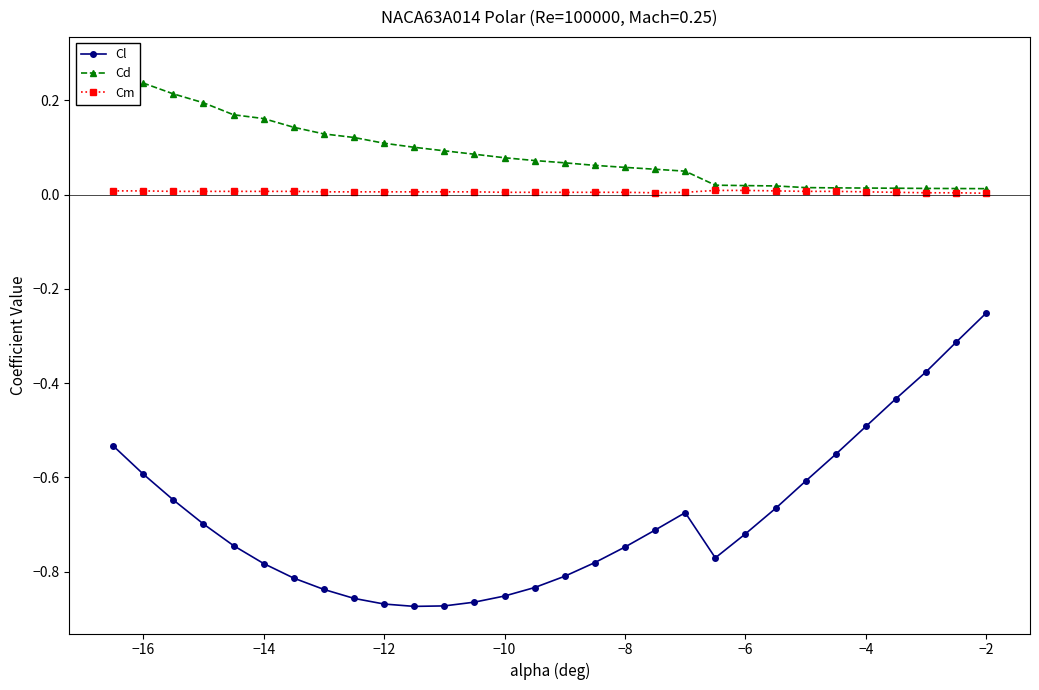

At how many categories does at least one series exceed 0?

30